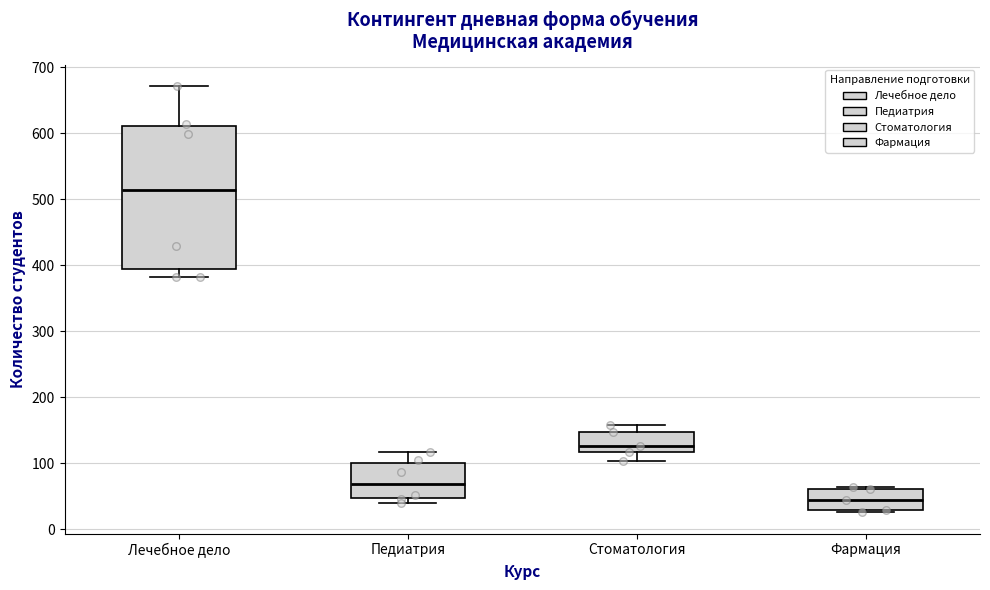

Comparing the boxes themselves (not the whiskers), which one is the tallest?

Лечебное дело